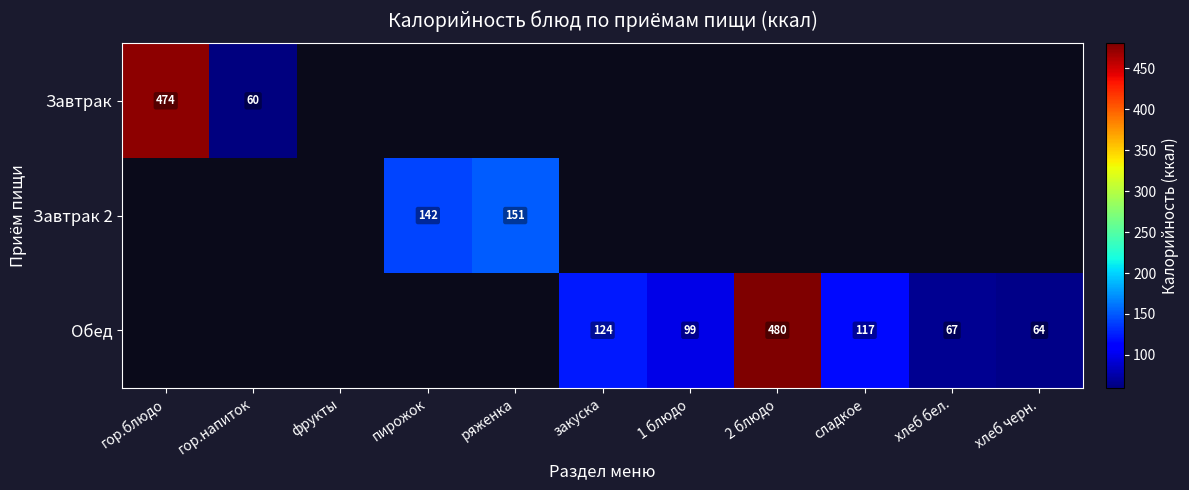

The Завтрак 2 series shows 212 at ряженка. True or false?

False